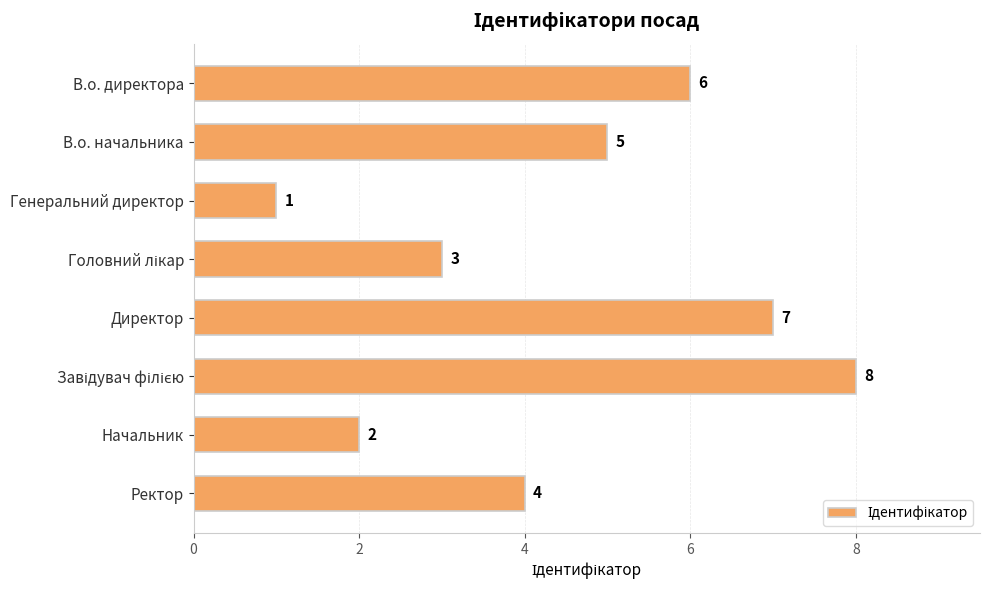

What is the value of the 6th bar from the top?

8